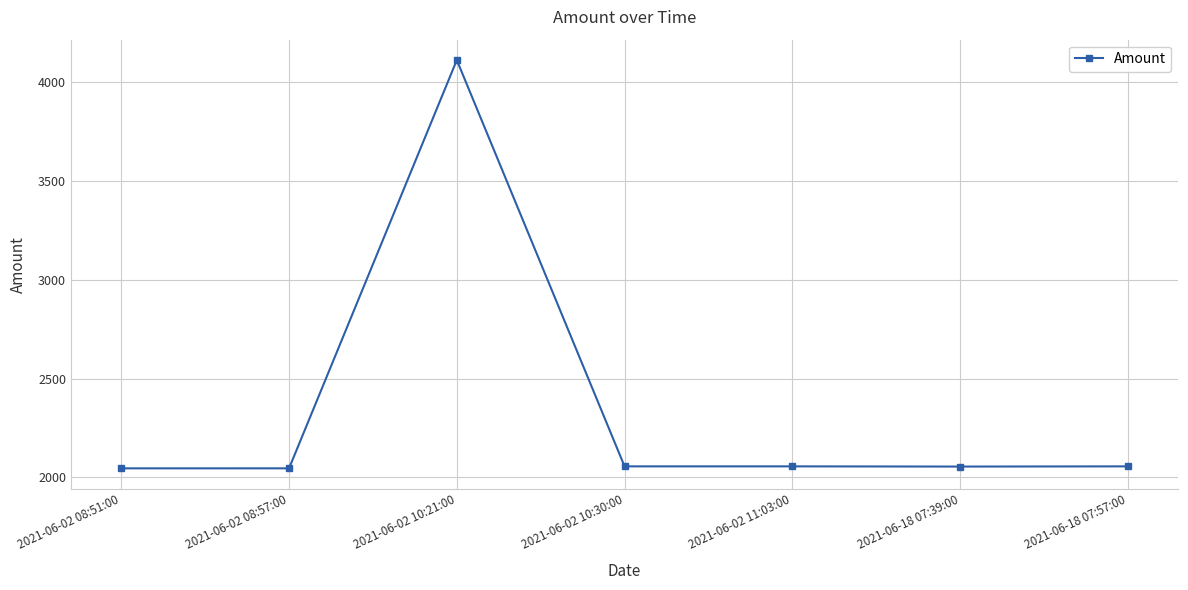

What is the sum of all values?

16425.7